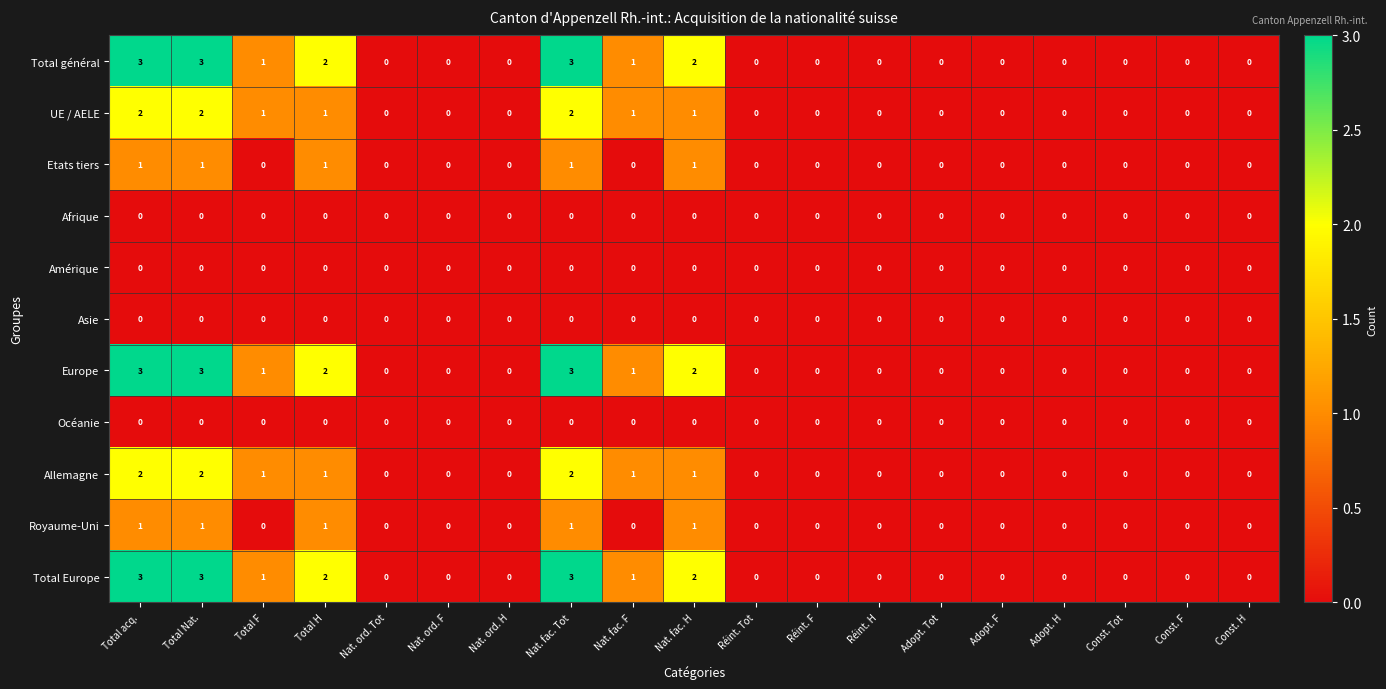

Is it true that Amérique equals 0 at Nat. fac. Tot?

True